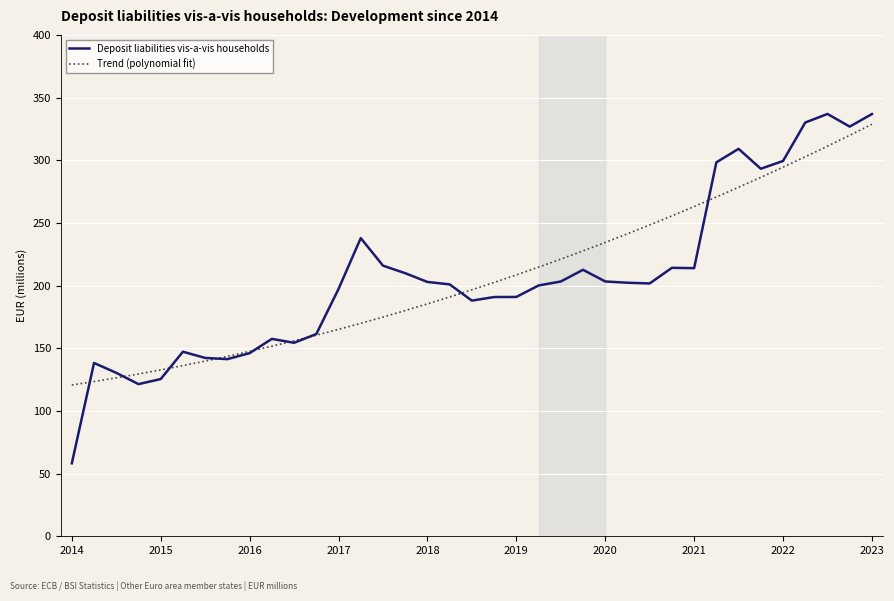

At how many categories does at least one series exceed 165?

25